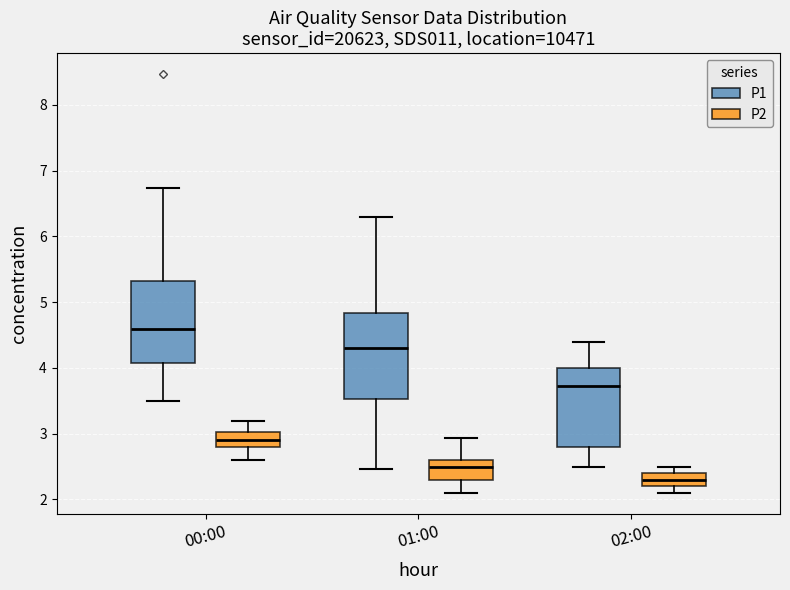

Where does the lower whisker of the box for 01:00 (P1) end on the y-axis? The values are not printed on the chart, so give them approximately, as read against the axis.

2.5